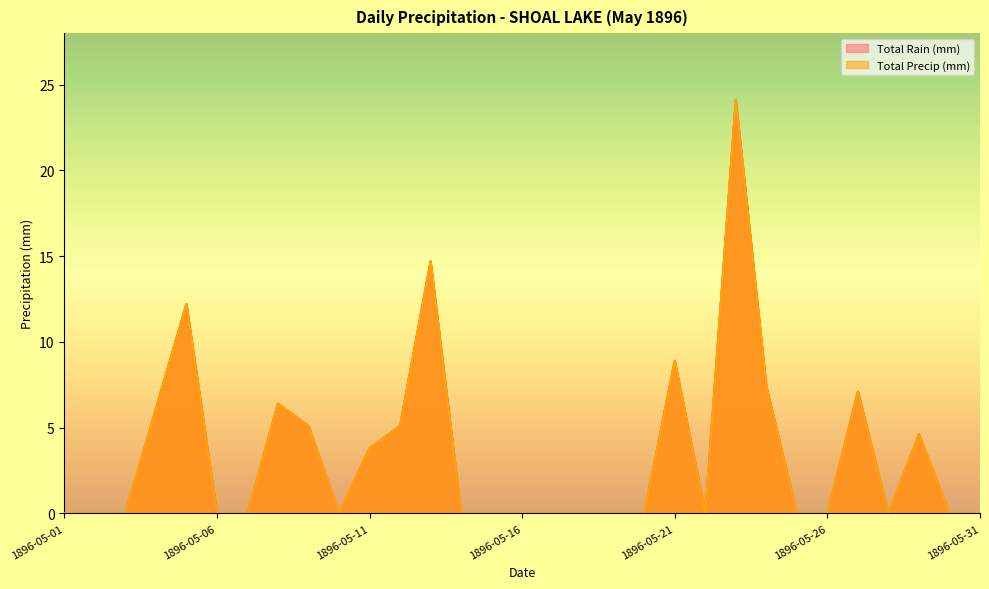

Between 1896-05-24 and 1896-05-25, which is larger?

1896-05-24